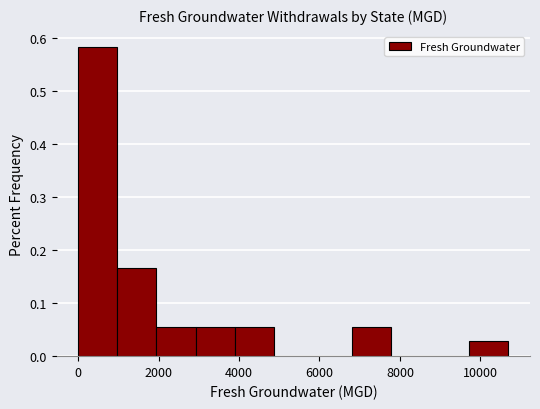

Reading left to right, list every bar in this chart as the range it spans on the x-axis followed by its height. Neither the bar edges nor the heights are printed on the chart, so give them approximately, as read against the axes.

0 to 1000: 0.58
1000 to 2000: 0.17
2000 to 3000: 0.06
3000 to 3800: 0.06
3800 to 4800: 0.06
4800 to 5800: 0
5800 to 6800: 0
6800 to 7800: 0.06
7800 to 8800: 0
8800 to 9800: 0
9800 to 10800: 0.03